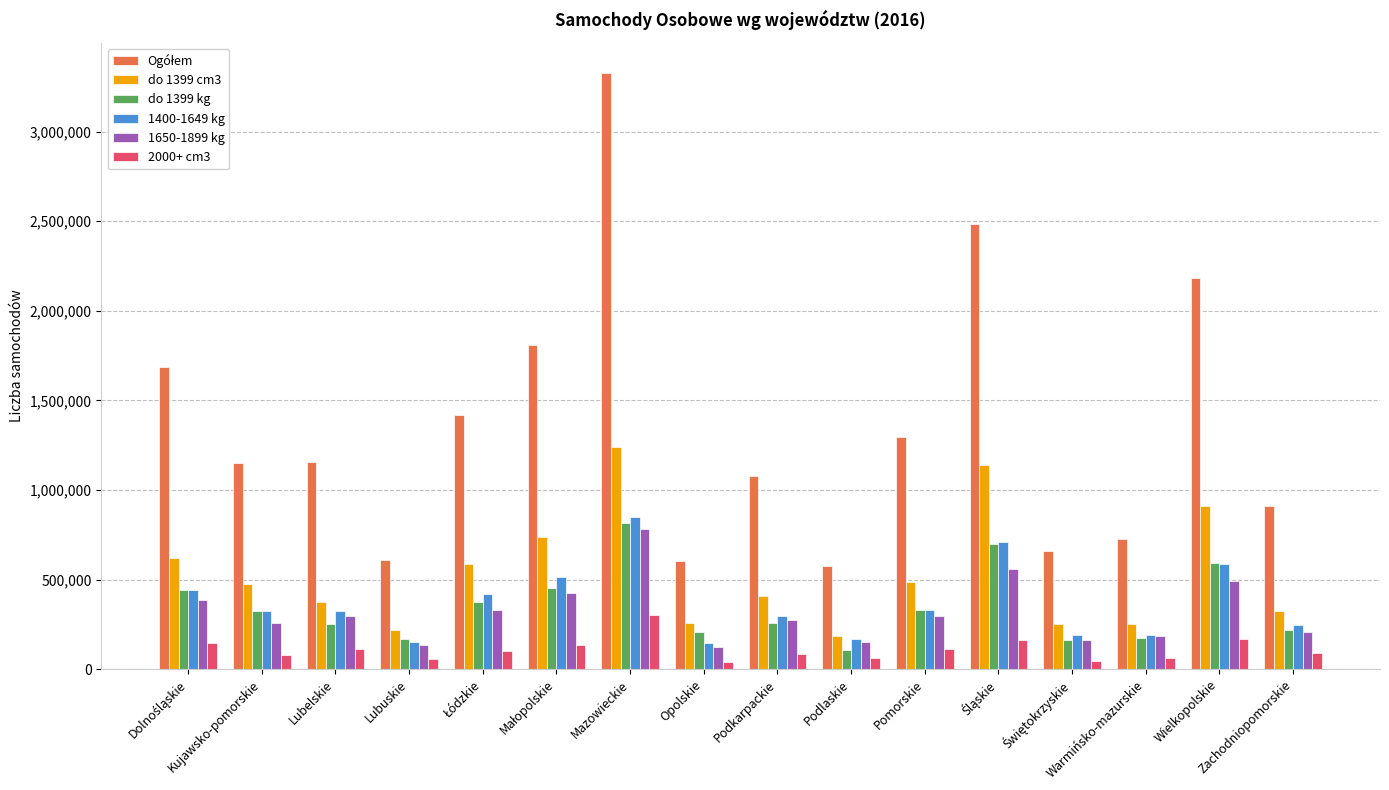

How many bars are there in each group?

6